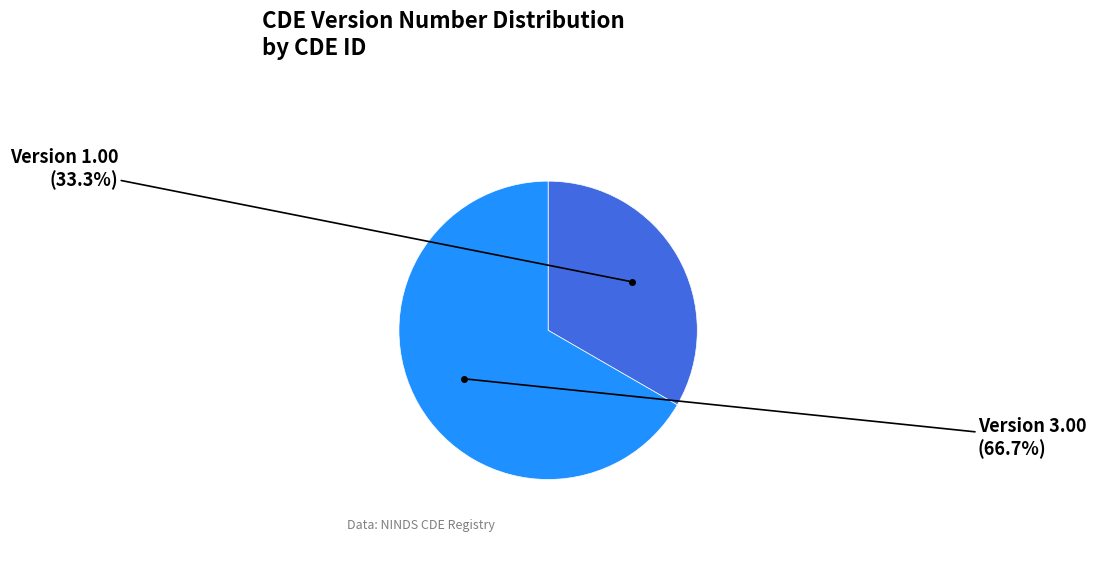

How many segments does this pie chart have?

2